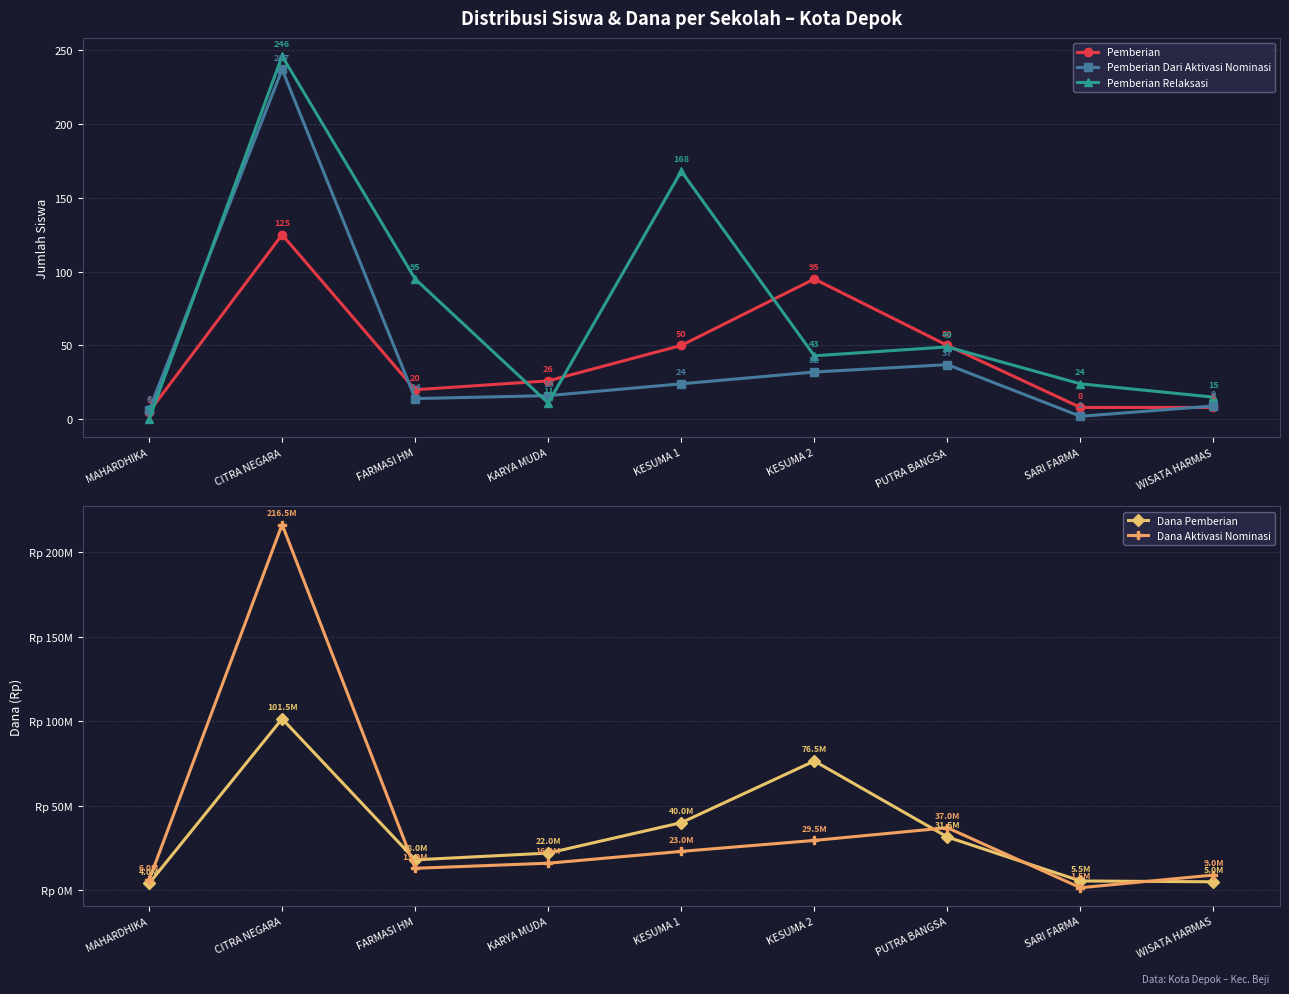

What are all the series names shown in the legend?

Pemberian, Pemberian Dari Aktivasi Nominasi, Pemberian Relaksasi, Dana Pemberian, Dana Aktivasi Nominasi